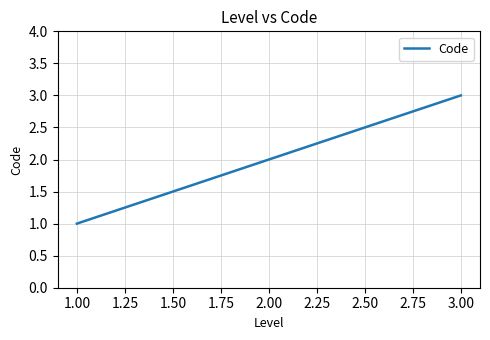

Rank the categories by value from highest to lowest.

3.00, 2.00, 1.00